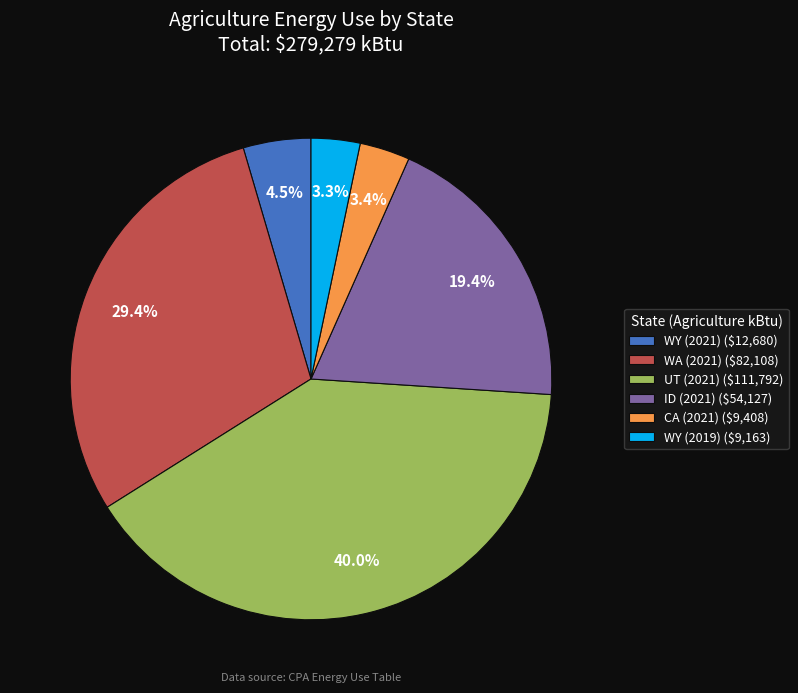

Does WY (2021) ($12,680) account for over 50% of the chart?

No